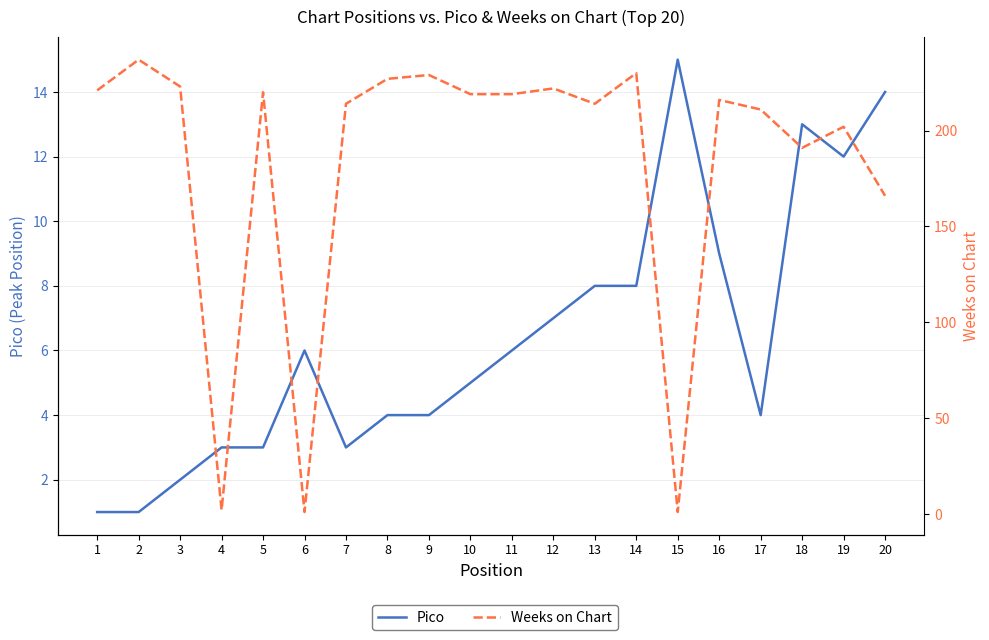

What is the highest value of the Weeks on Chart series?

237